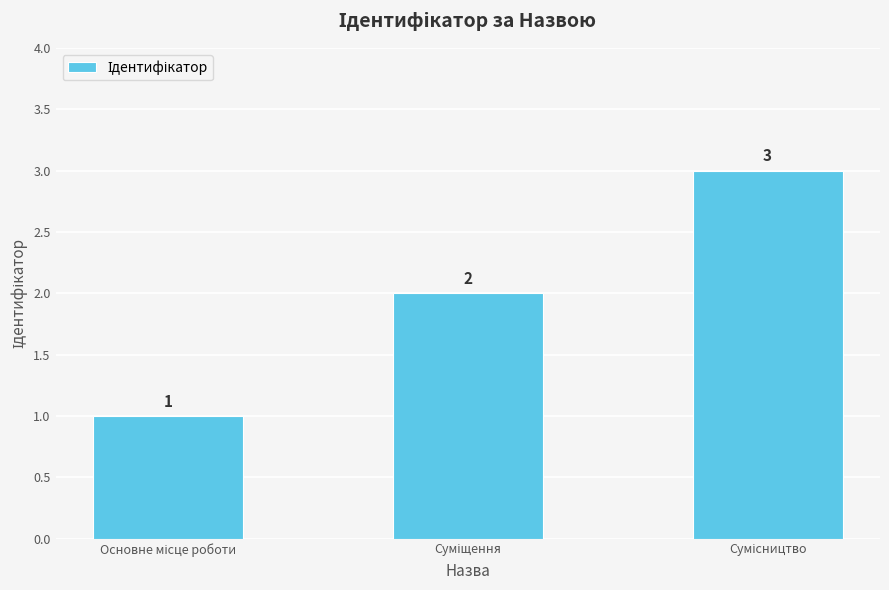

Count the values in the range 1 to 3.

3